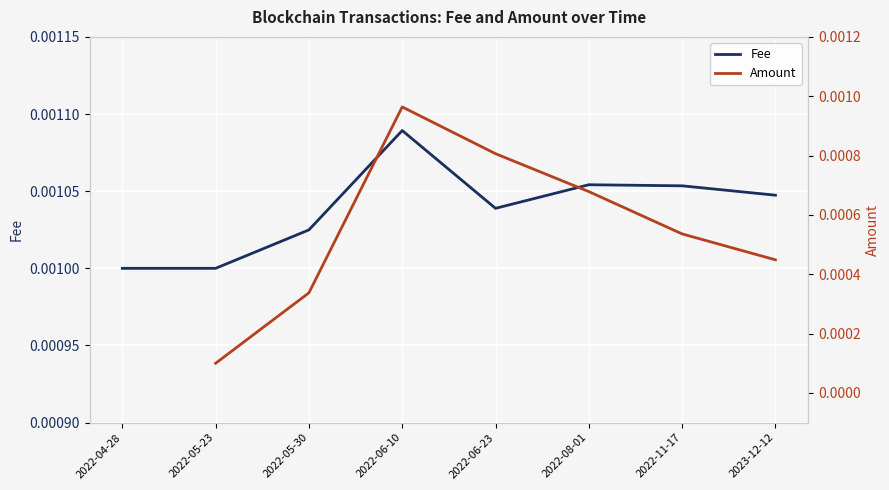

Rank the series by their maximum value, from lowest to highest.

Fee, Amount